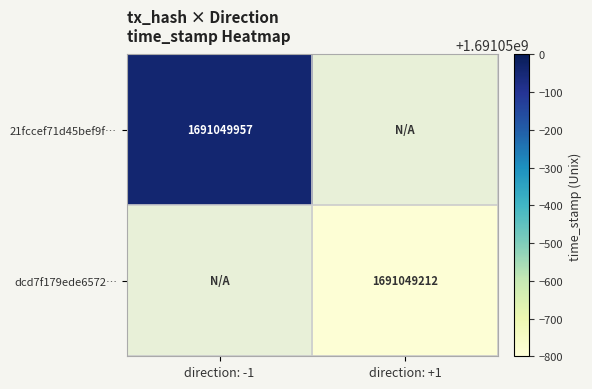

Which series has the largest range (max minus min)?

21fccef71d45bef9f6649853e3180ce275ed557